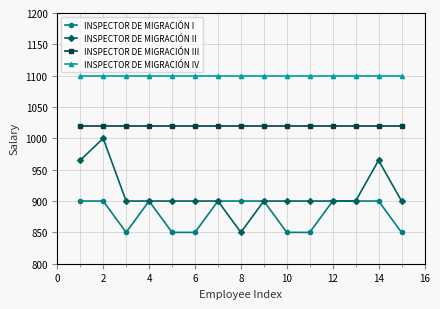

What is the value of the INSPECTOR DE MIGRACIÓN II point at the 14th from the left?

965